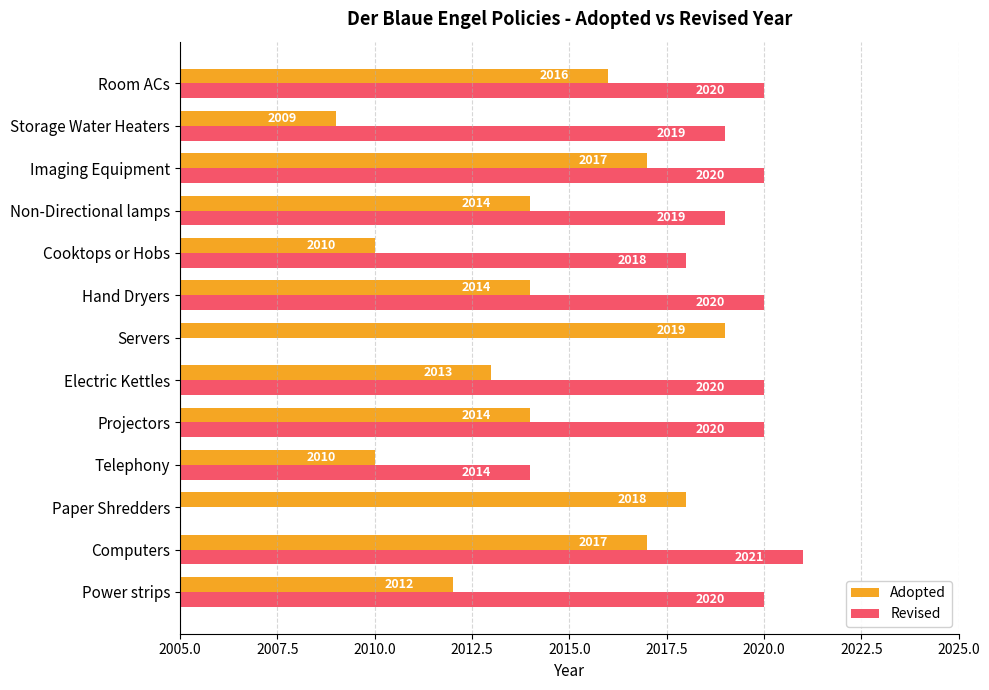

What is the sum of all Adopted values?

26183